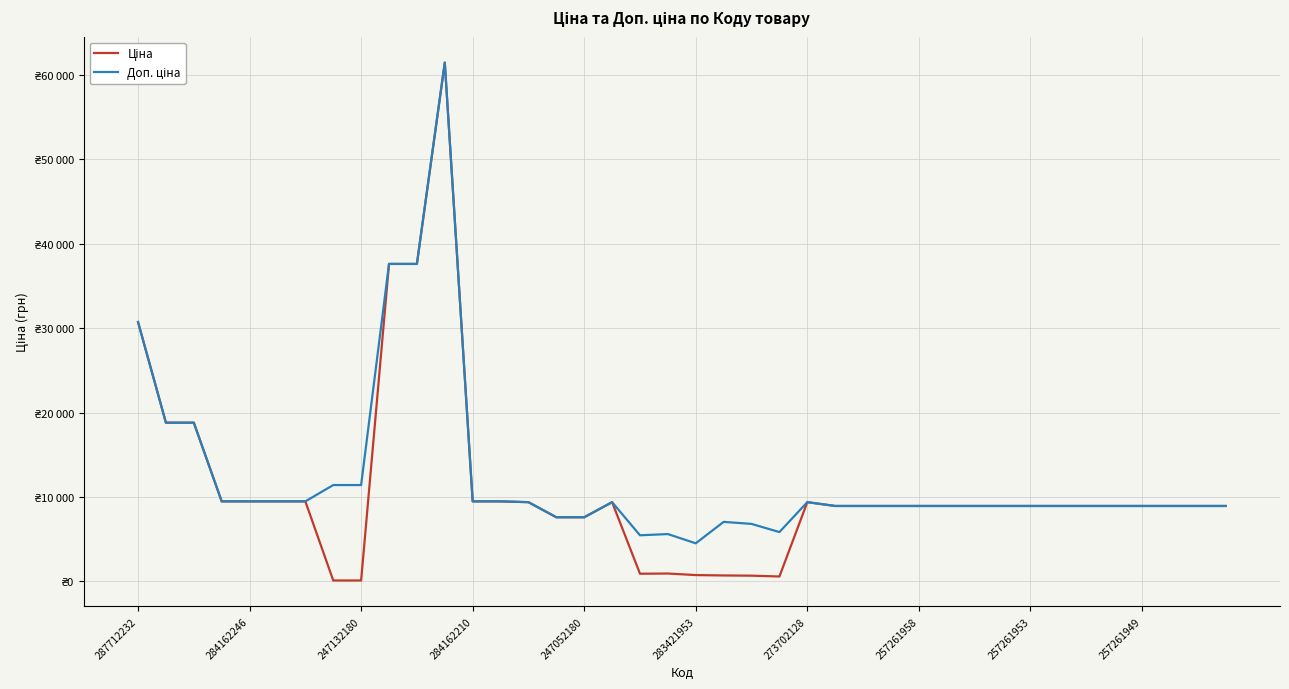

What is the label of the 3rd point from the right?

37